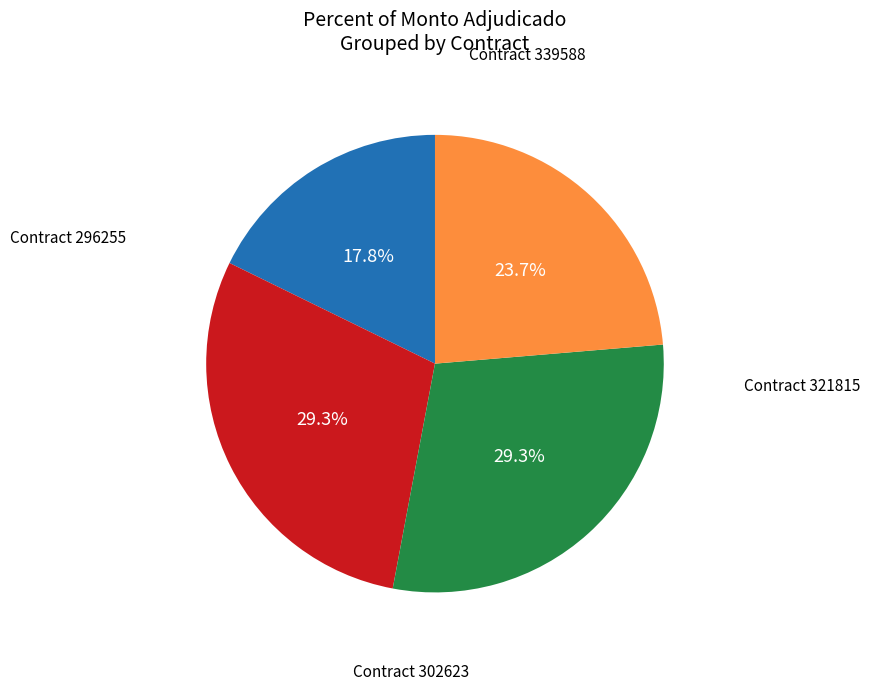

Is there any slice that represents more than half of the pie?

No